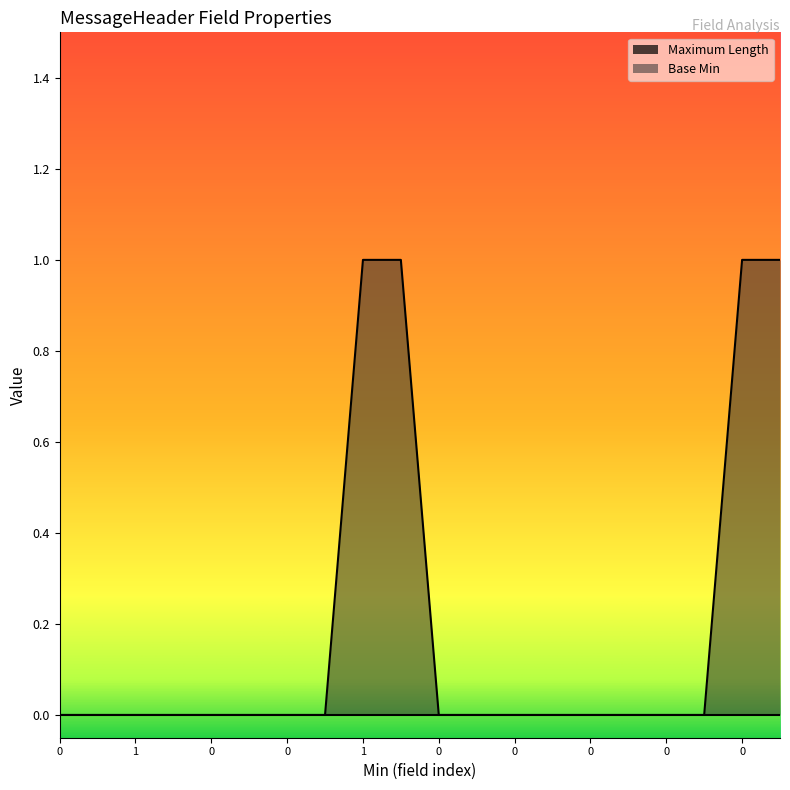

How many positive values are there?

4